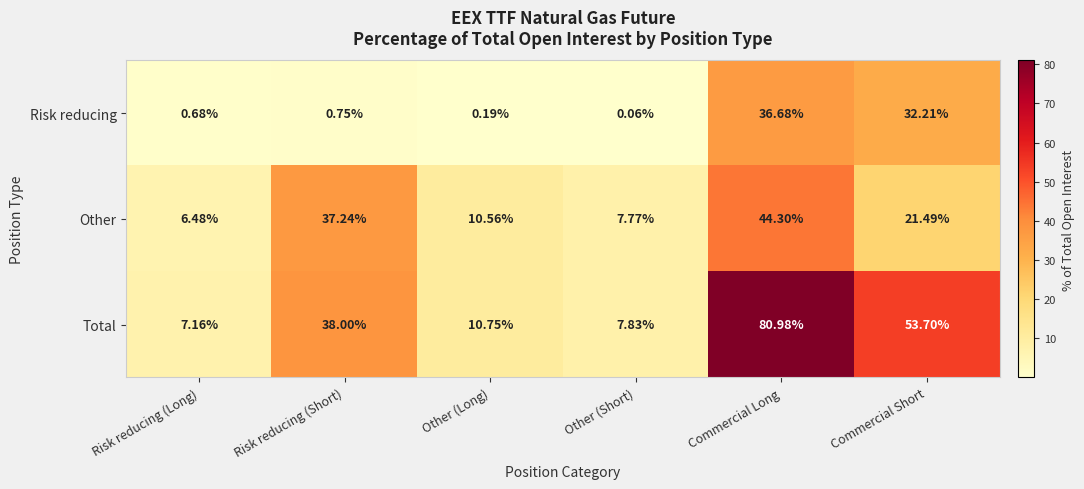

At which category is the sum across all series the highest?

Commercial Long